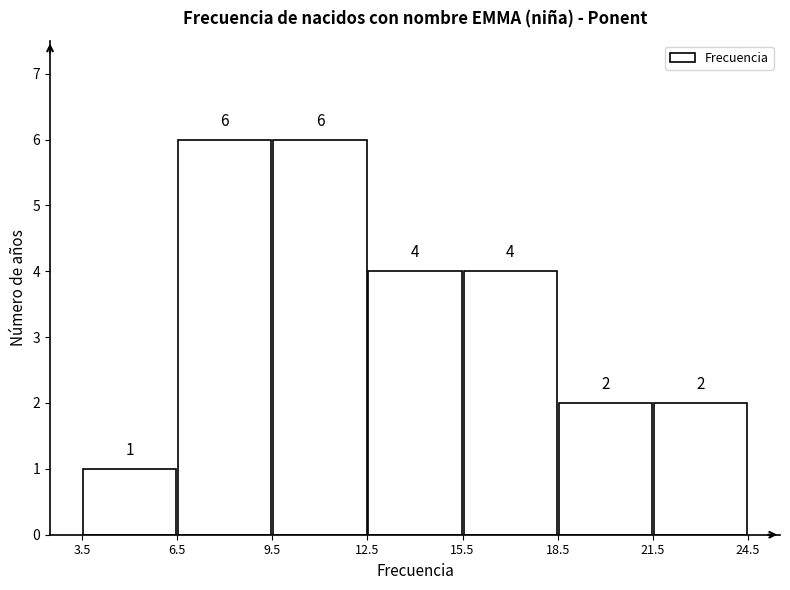

Reading left to right, list every bar in this chart as the range it spans on the x-axis followed by its height.

3.5 to 6.5: 1
6.5 to 9.5: 6
9.5 to 12.5: 6
12.5 to 15.5: 4
15.5 to 18.5: 4
18.5 to 21.5: 2
21.5 to 24.5: 2